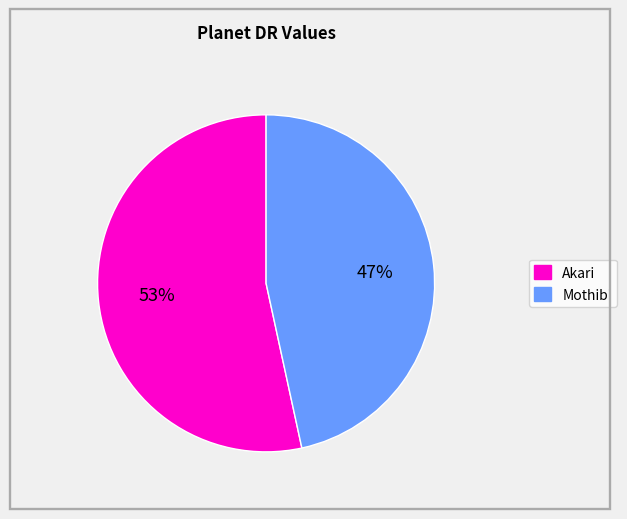

To the nearest percent, what is the average slice percentage?

50%